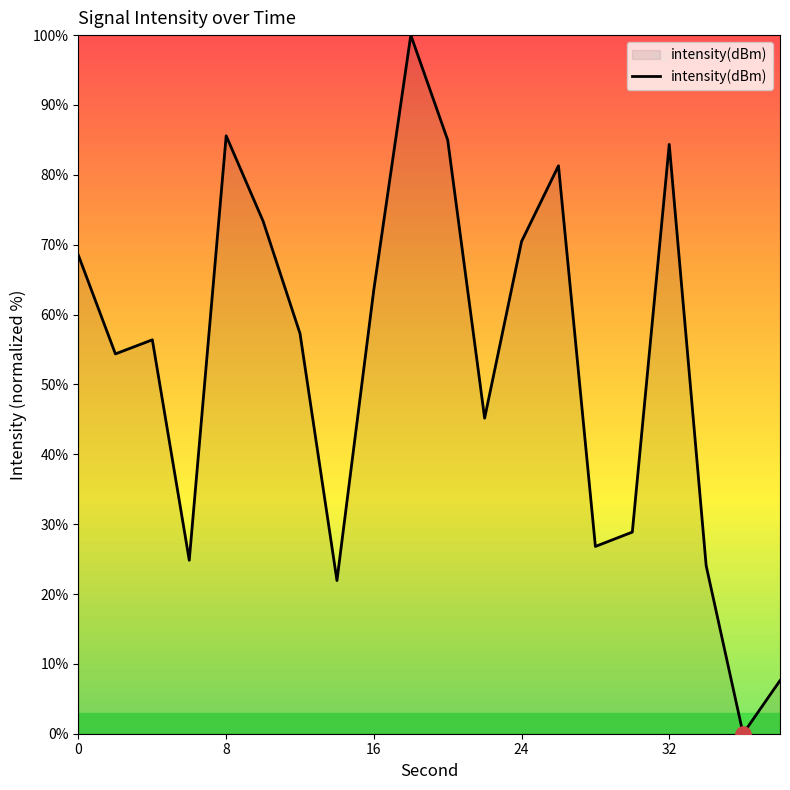

What is the difference between the maximum and minimum values?

100.0